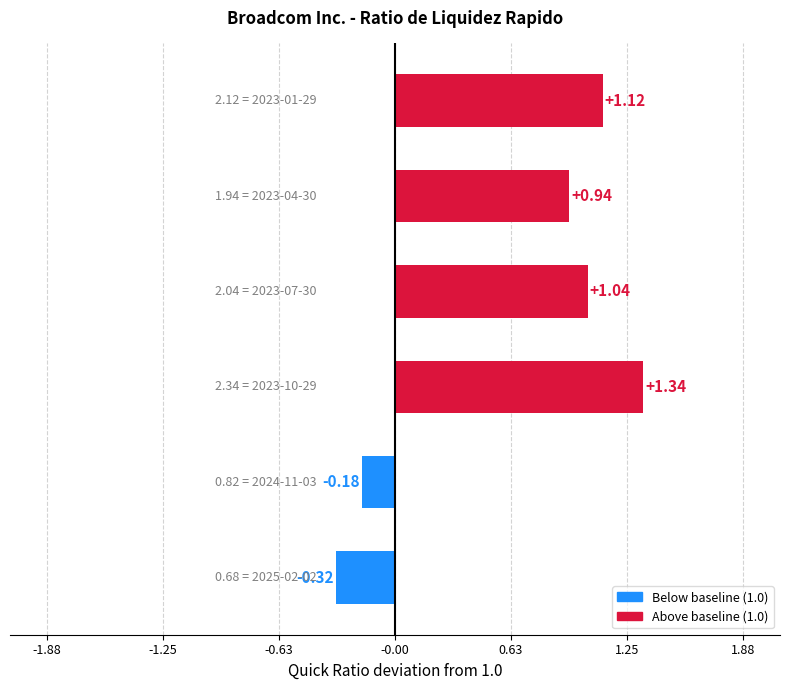

How many bars are there in total?

6